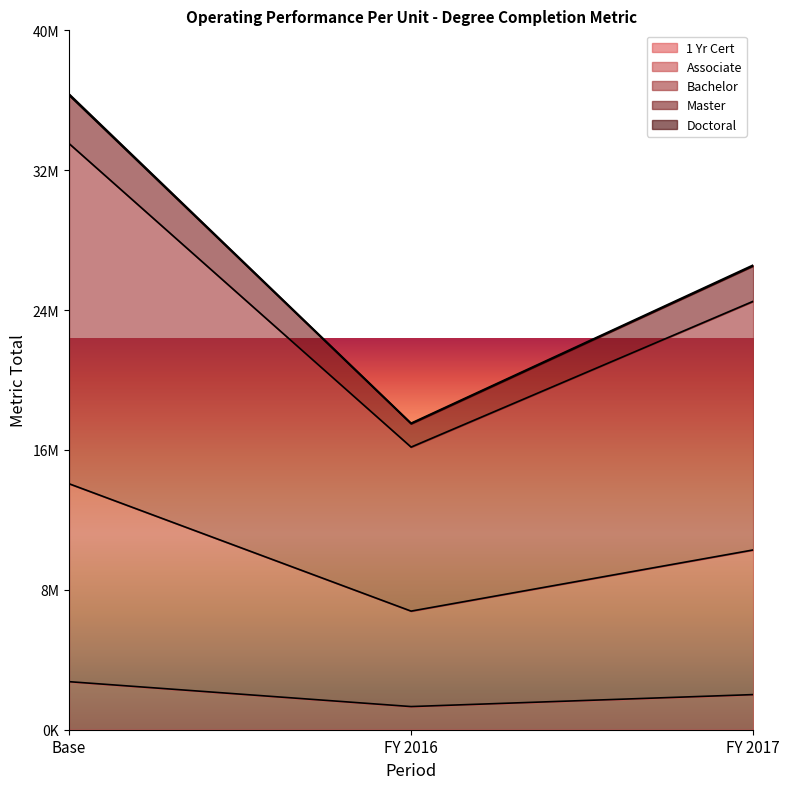

At which label is Master closest to 27501554?

FY 2017